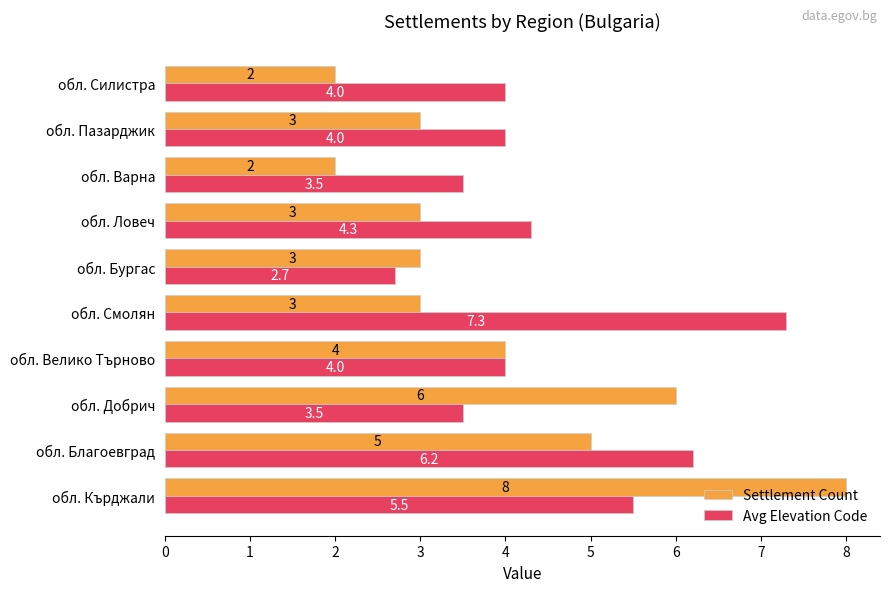

Between обл. Велико Търново and обл. Бургас, which series saw the biggest shift?

Avg Elevation Code